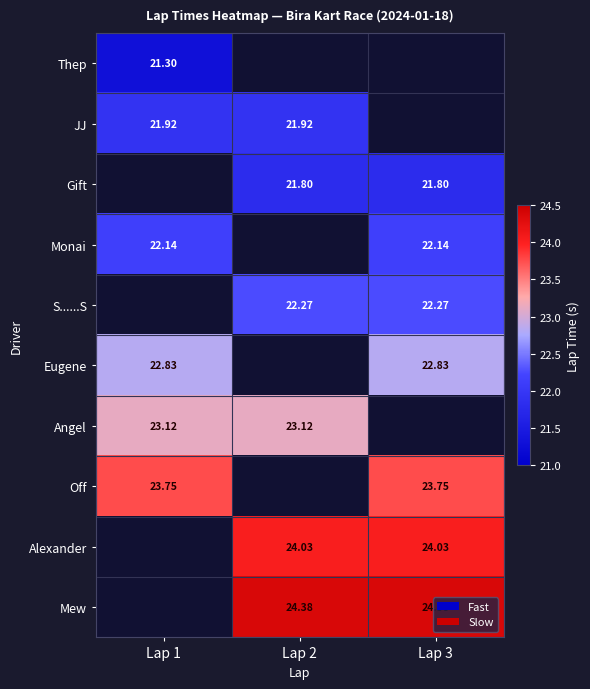

Is the value of Gift at Lap 3 greater than the value of Mew at Lap 3?

No